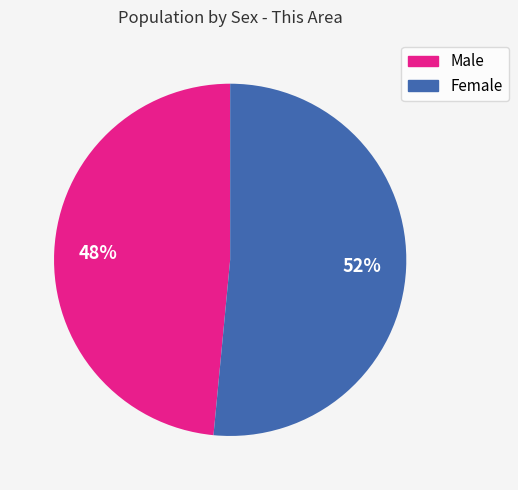

Rank the categories by value from lowest to highest.

Male, Female